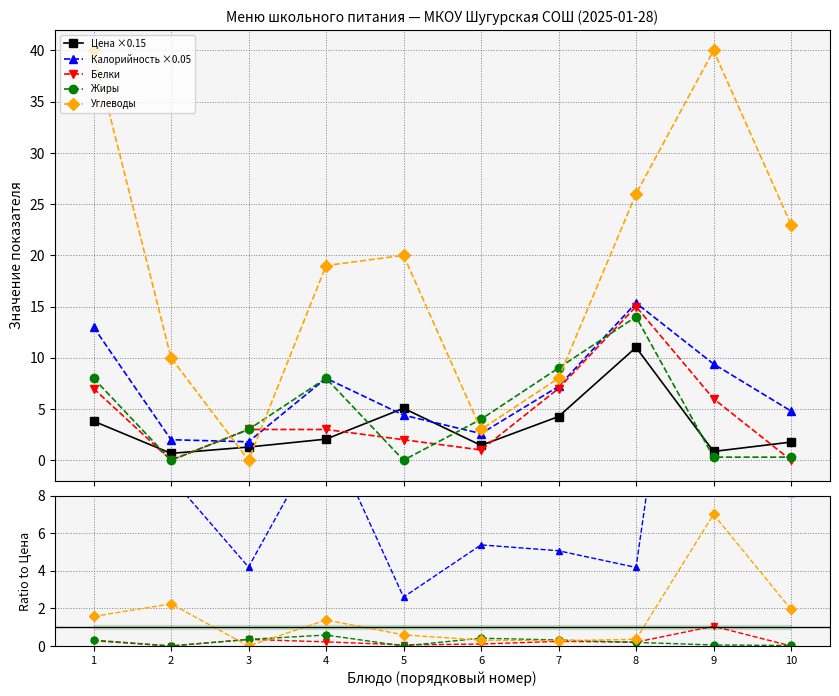

What value does the Цена ×0.15 series have at 6?

1.4